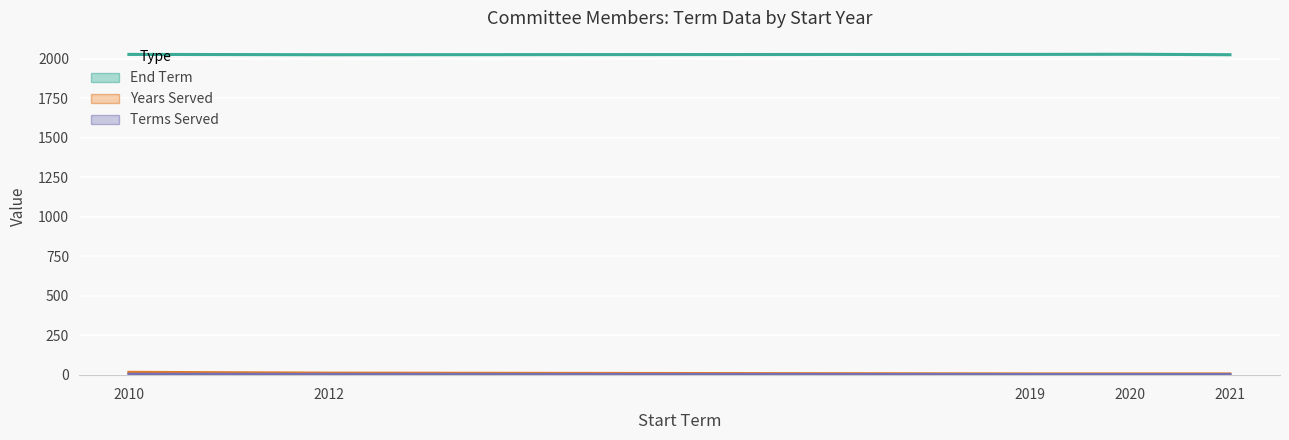

What is the value of the End Term point at the 4th from the left?

2029